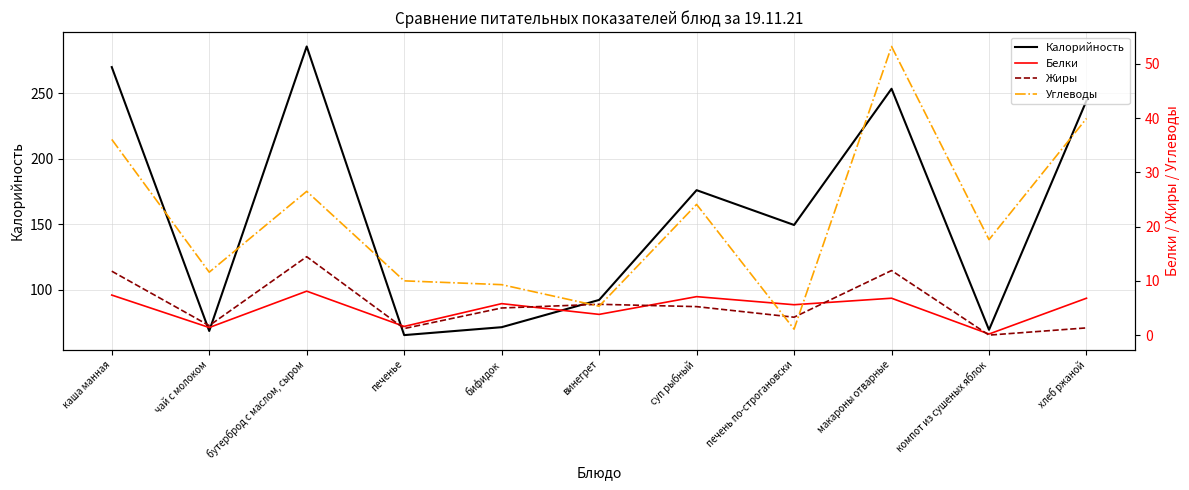

What is the average value of the Белки series?

5.0